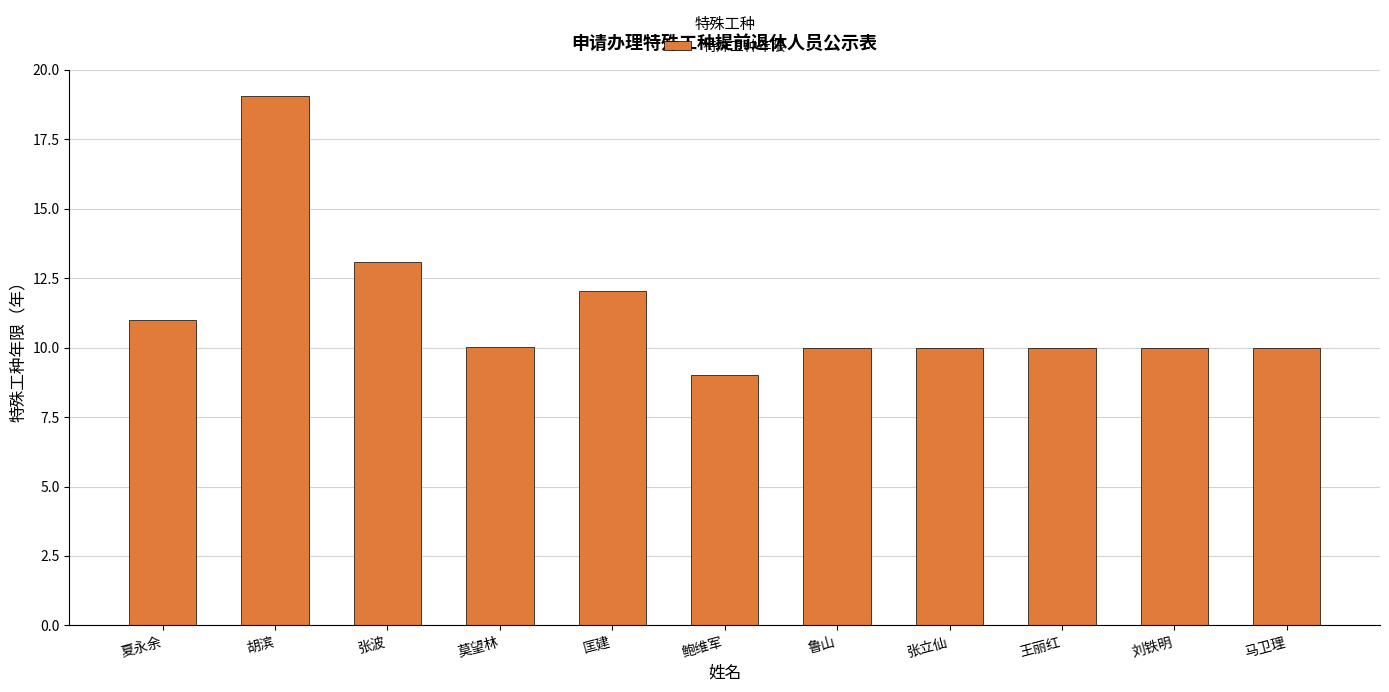

Which category has the highest value across all series?

胡滨